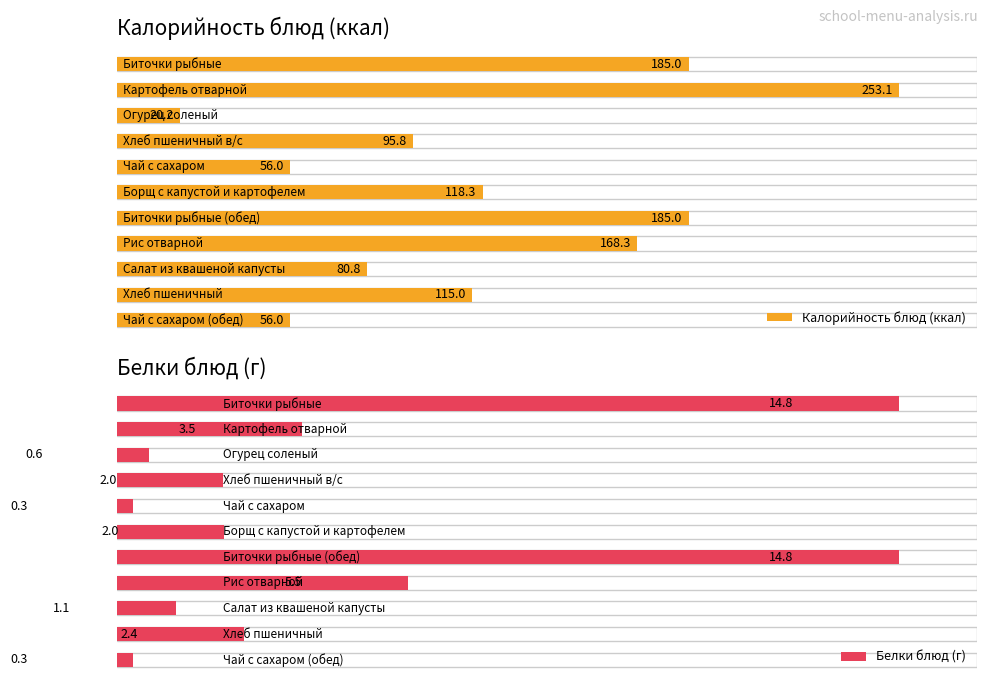

What are all the series names shown in the legend?

Калорийность, Белки